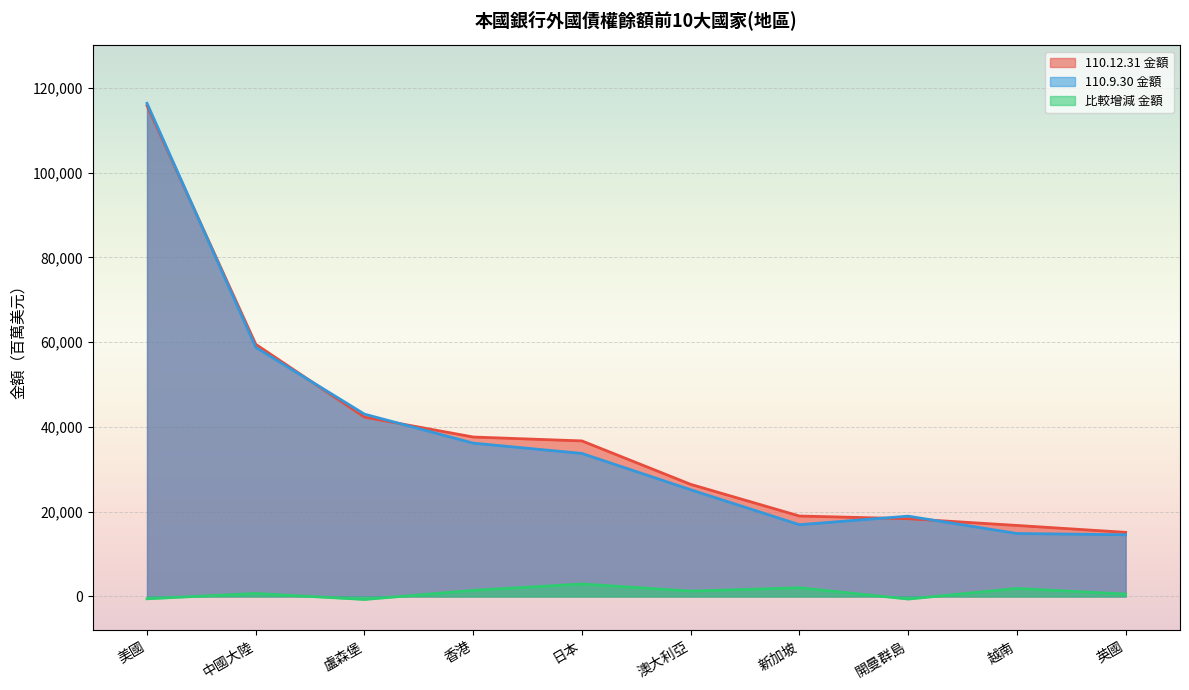

True or false: 比較增減 金額 and 110.12.31 金額 cross at least once.

False